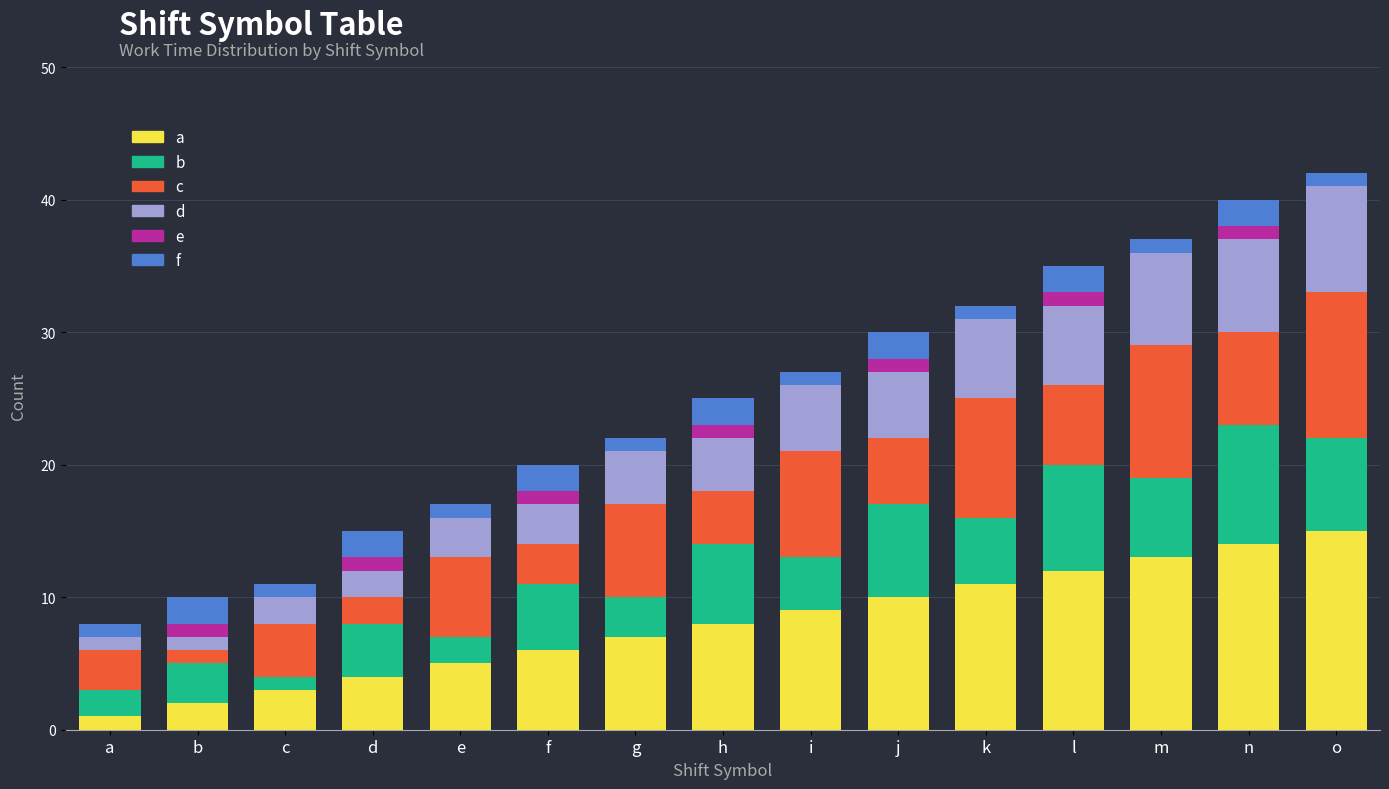

What are all the series names shown in the legend?

a, b, c, d, e, f